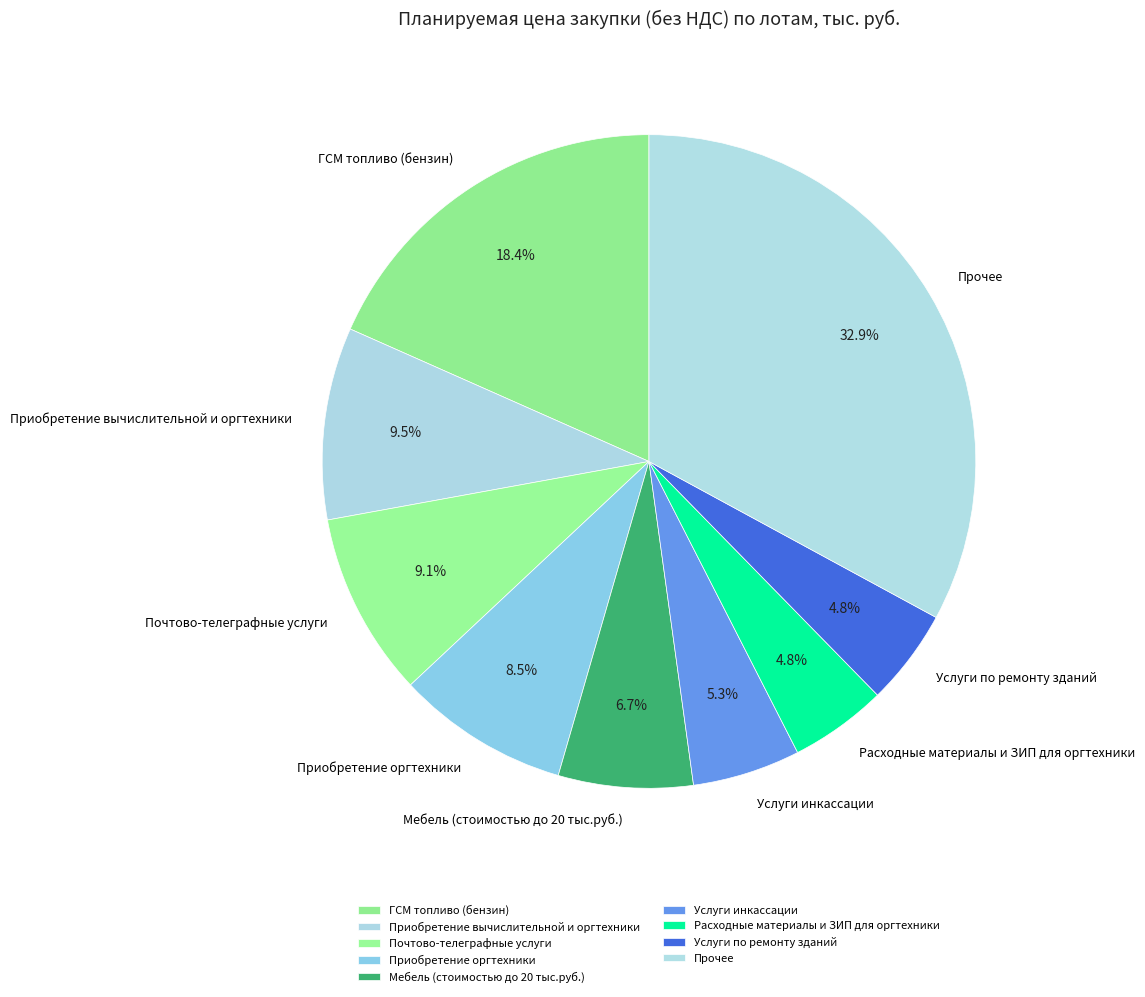

Is Приобретение оргтехники the majority of the pie?

No